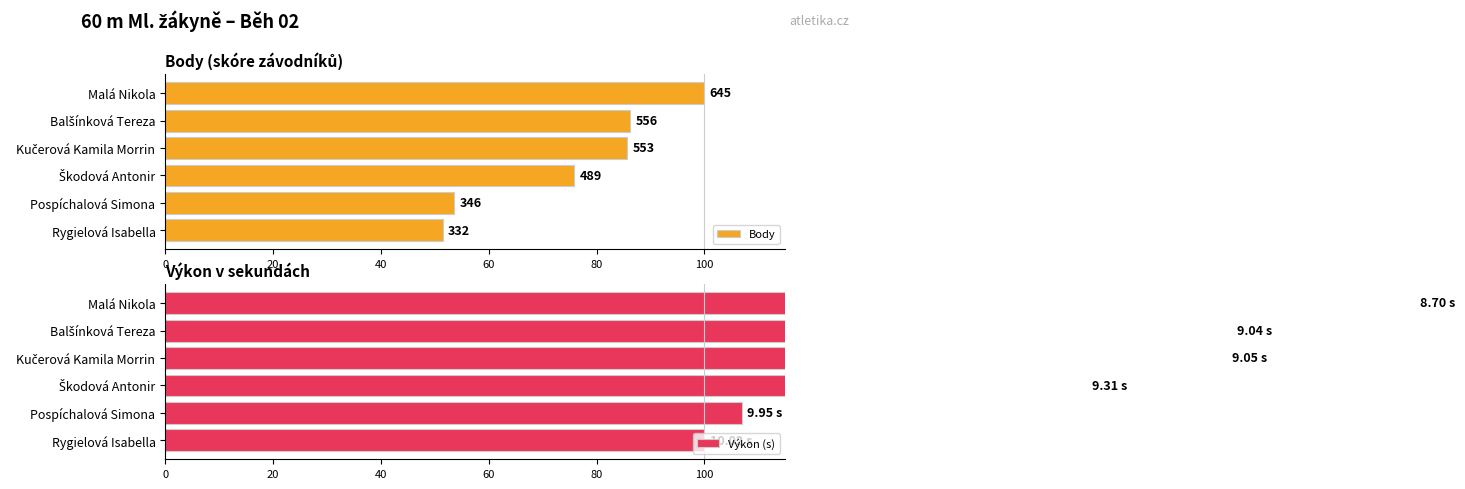

What is the difference between the maximum and second lowest values in the Výkon (s) series?

124.8